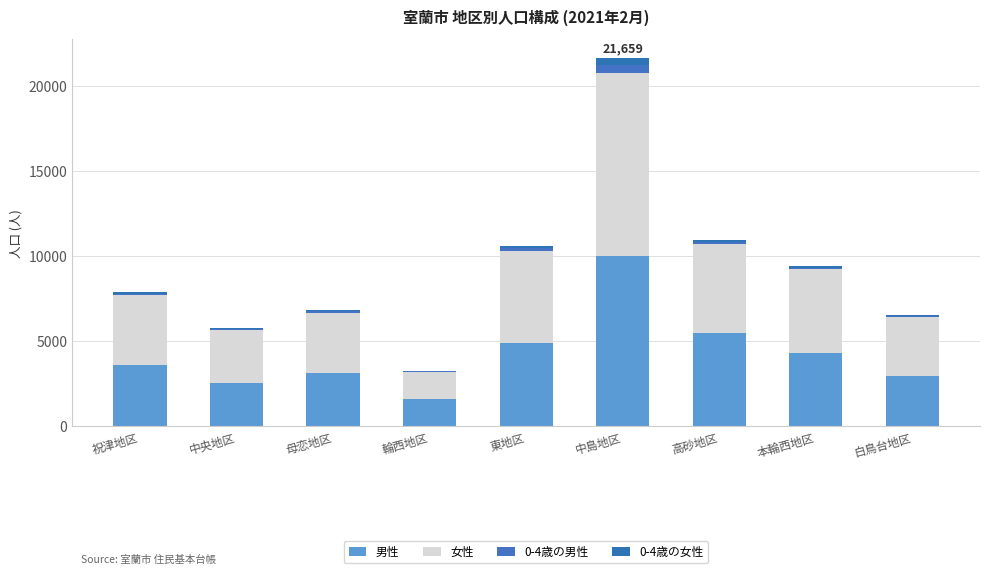

Where does the 男性 series first go above 3604?

東地区